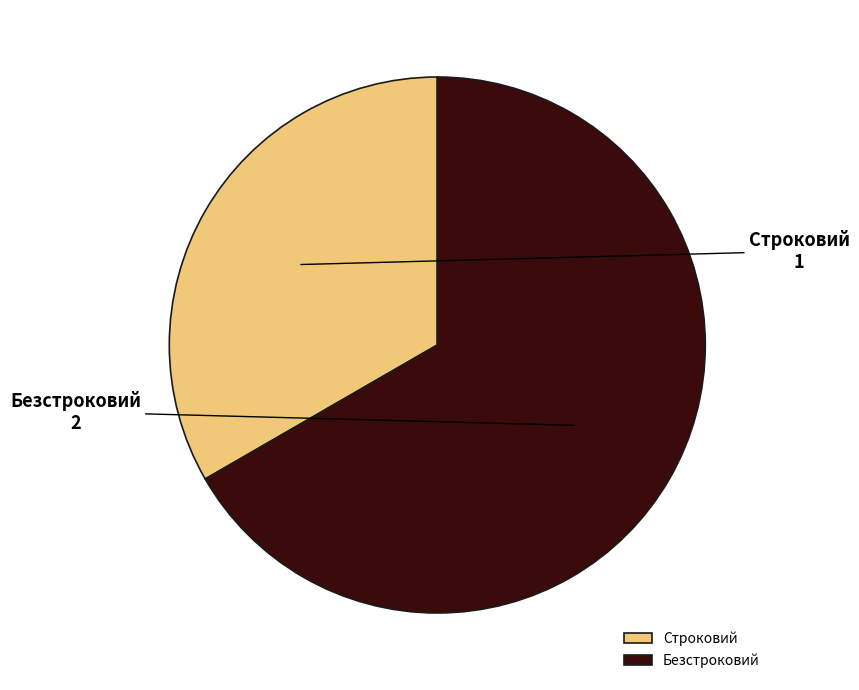

Count the number of slices in the pie.

2